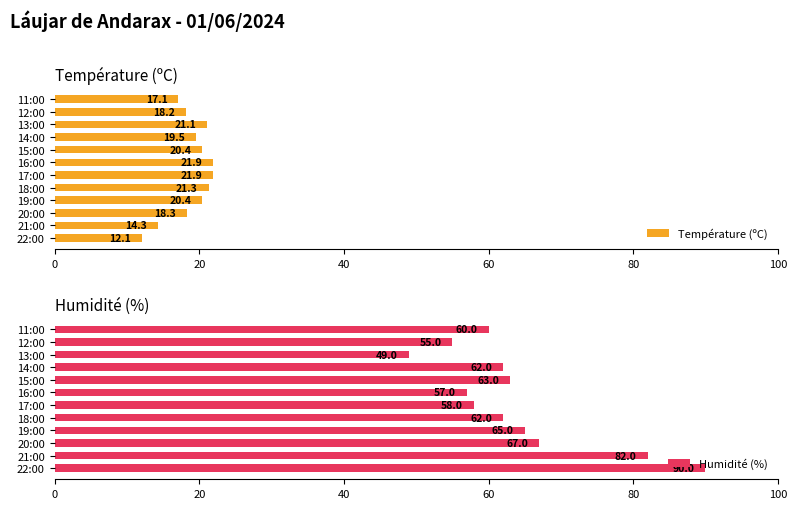

Which series has the widest spread of values?

Humidité (%)